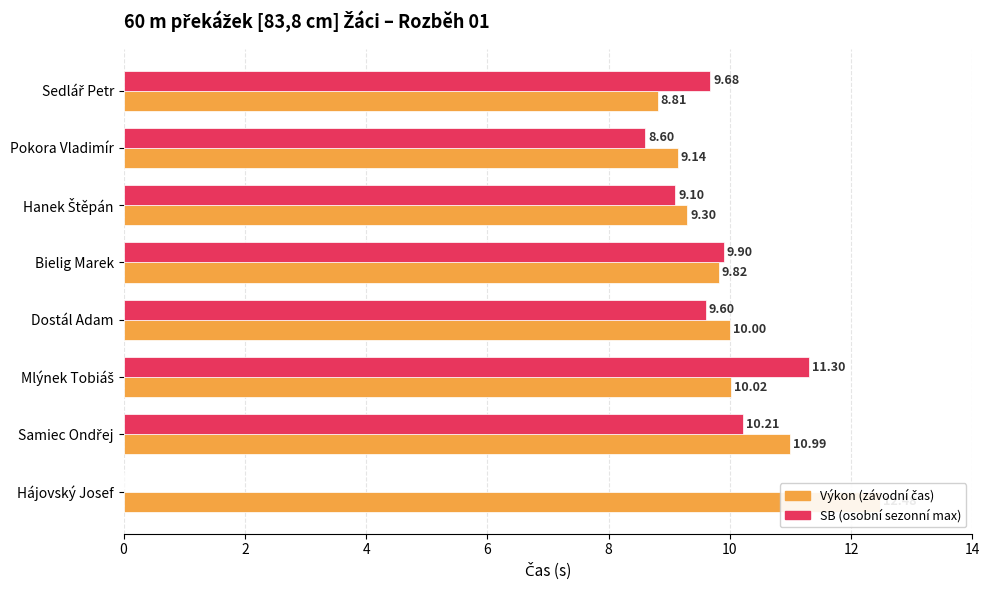

What is the value of the Výkon bar at the 5th from the left?

10.0